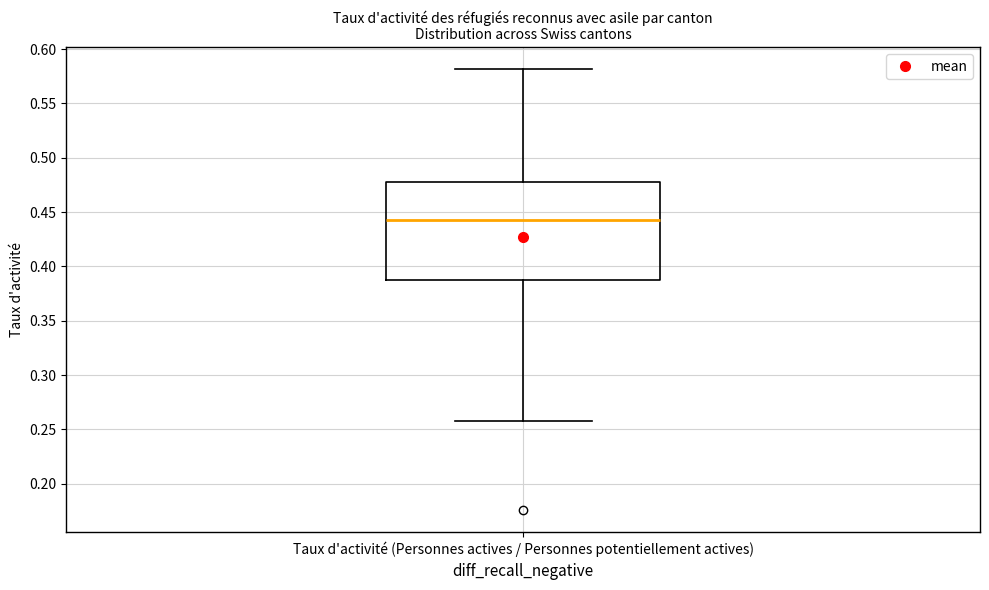

Where is the lower edge of the box for Taux d'activité (Personnes actives / Personnes potentiellement actives) on the y-axis? The values are not printed on the chart, so give them approximately, as read against the axis.

0.385